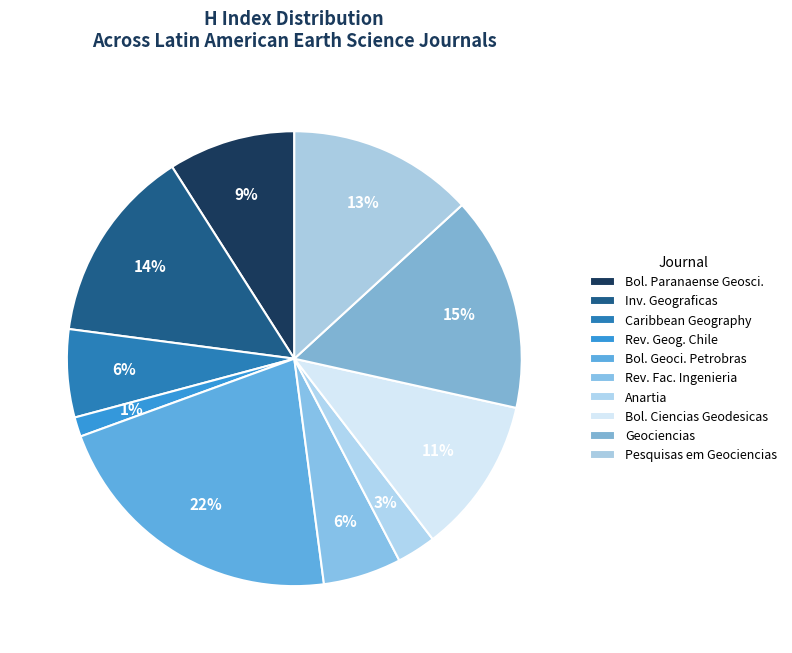

How many slices are in this pie chart?

10